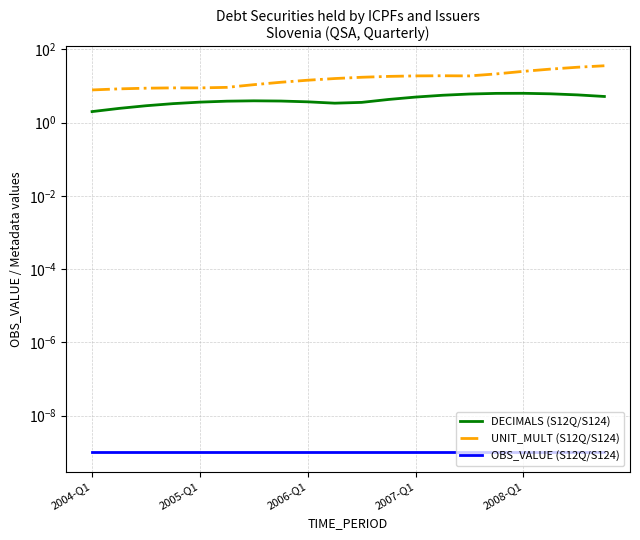

True or false: OBS_VALUE (S12Q/S124) and DECIMALS (S12Q/S124) cross at least once.

False